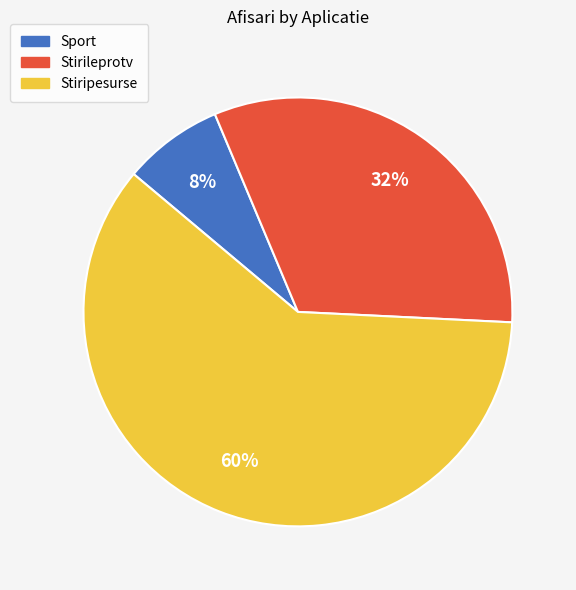

Approximately how many times larger is the value at Stiripesurse compared to Stirileprotv?

1.9